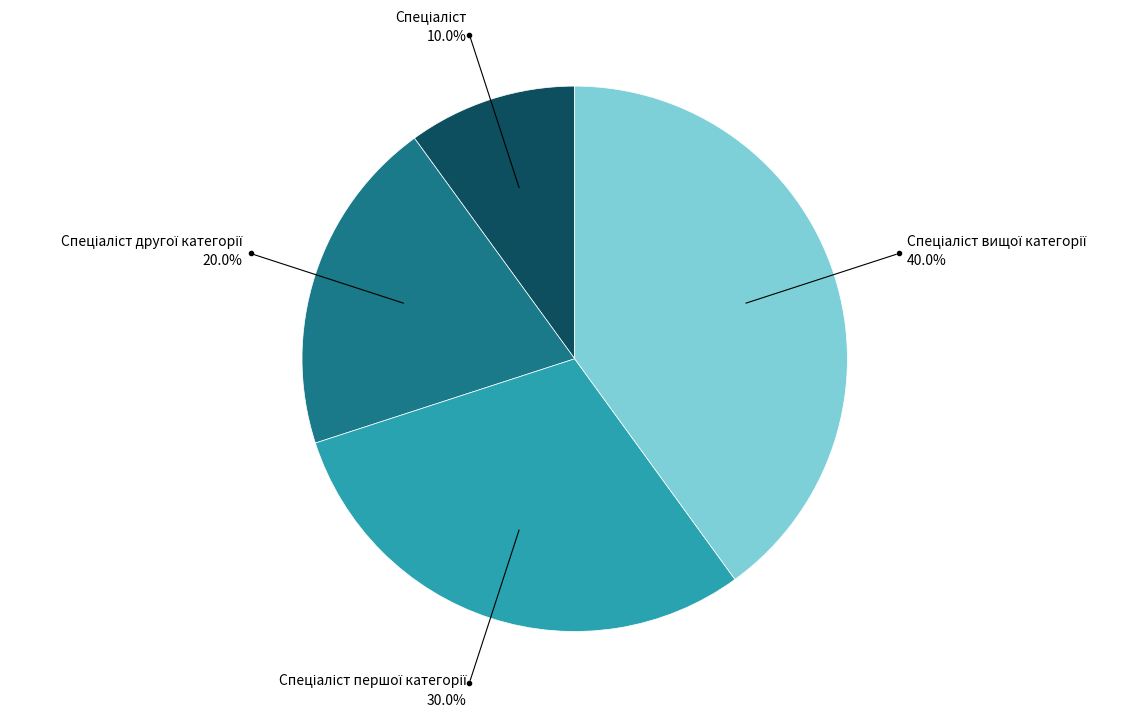

How many slices are in this pie chart?

4